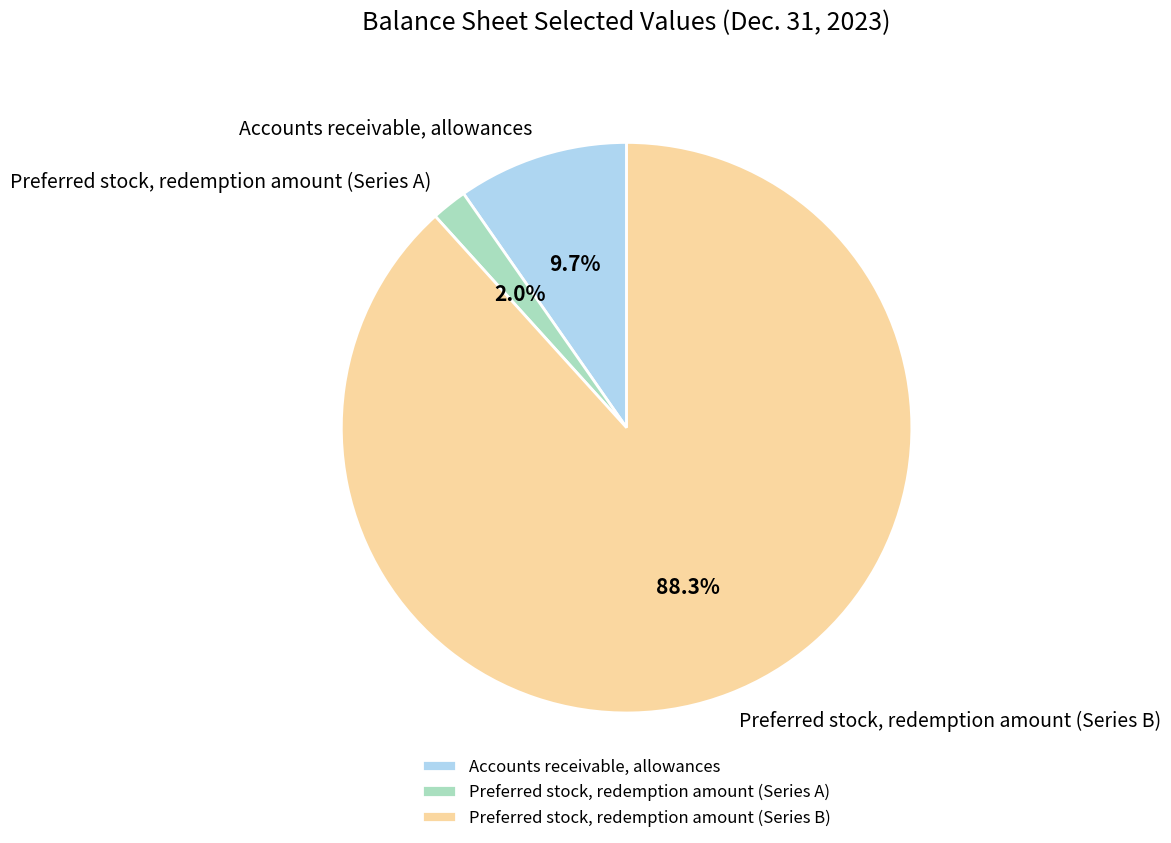

Which slice is the largest?

Preferred stock, redemption amount (Series B)